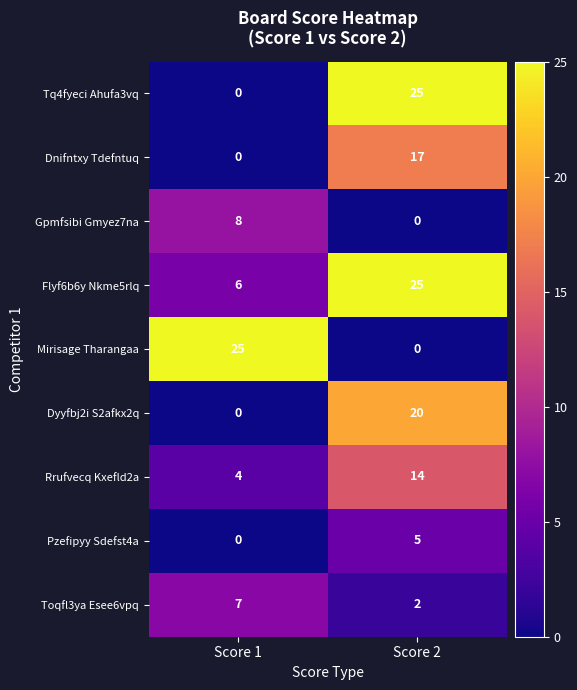

What is the maximum value for Rrufvecq Kxefld2a?

14